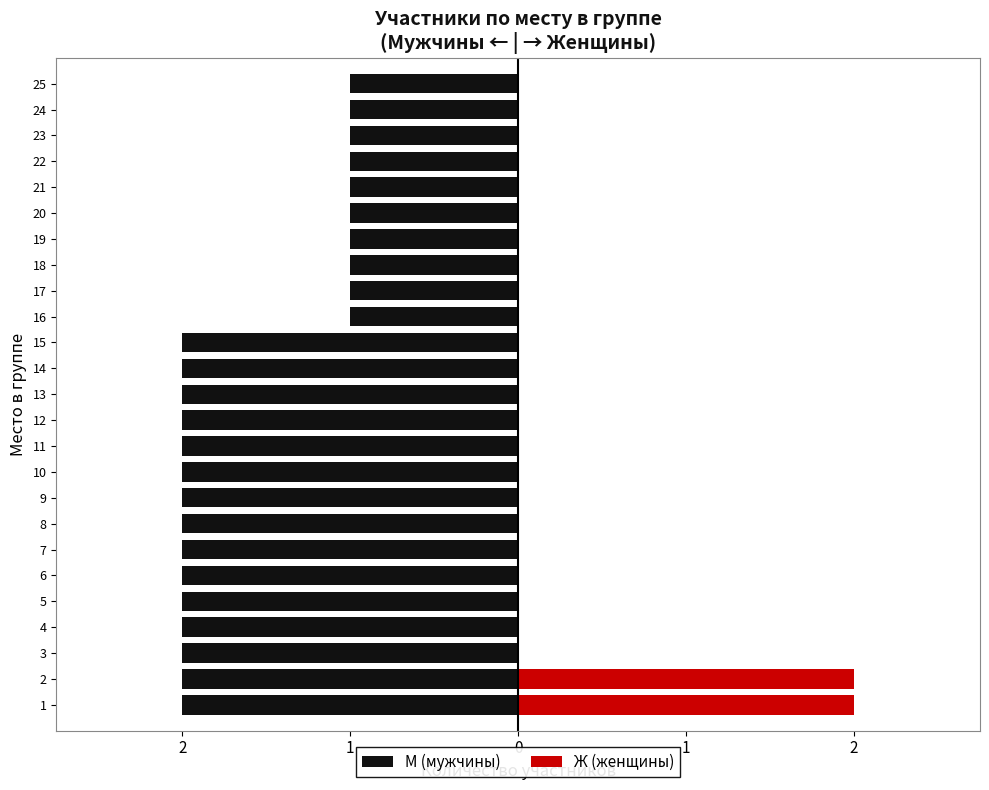

What is the minimum value for М (мужчины)?

-2